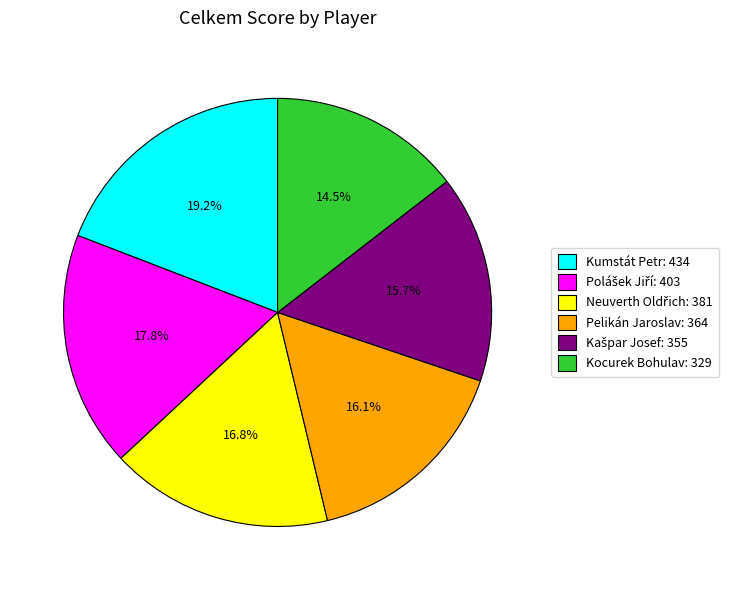

Count the number of slices in the pie.

6